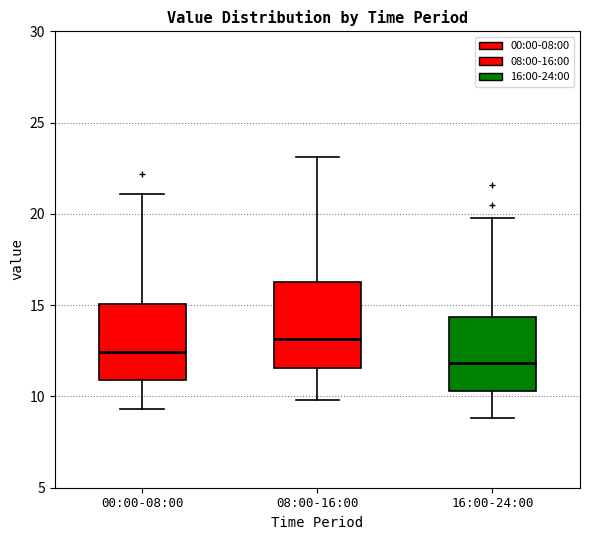

Where does the median line of the box for 00:00-08:00 sit on the y-axis? The values are not printed on the chart, so give them approximately, as read against the axis.

12.5